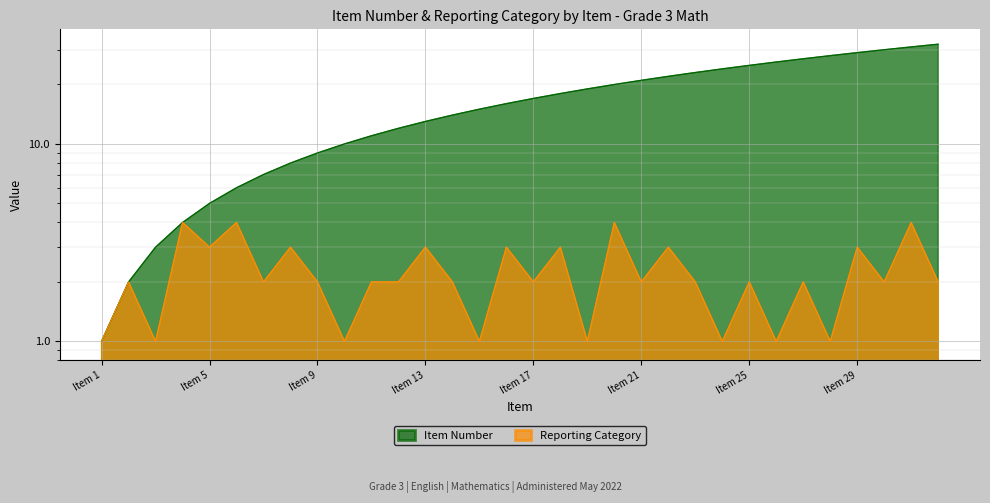

The value of Item Number at 16 is 16. True or false?

True